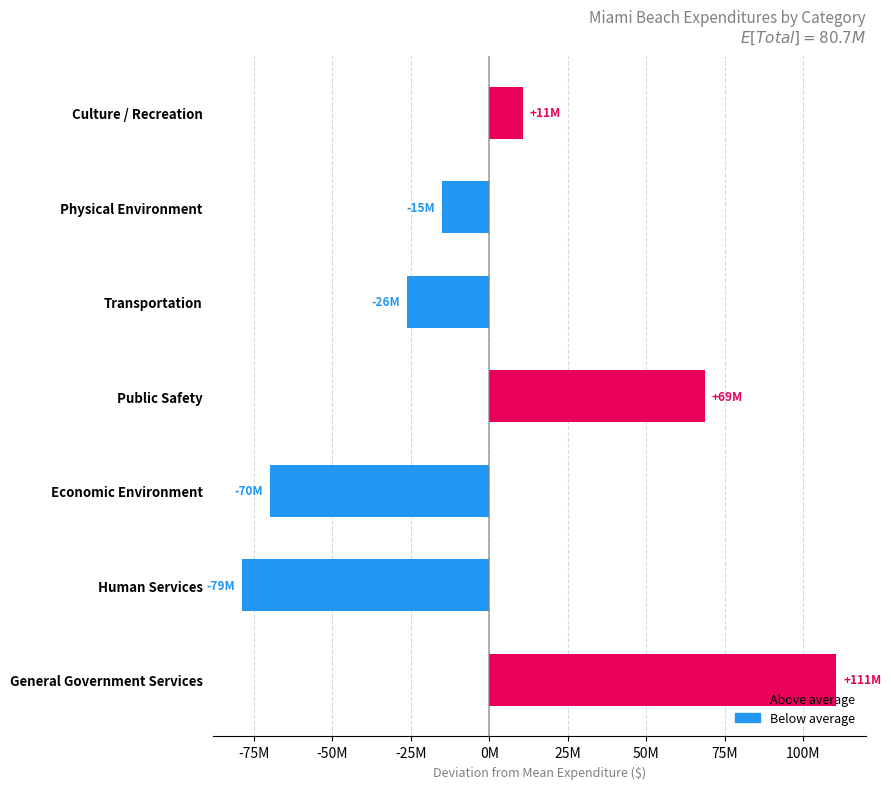

What is the smallest value displayed?

-78753099.7